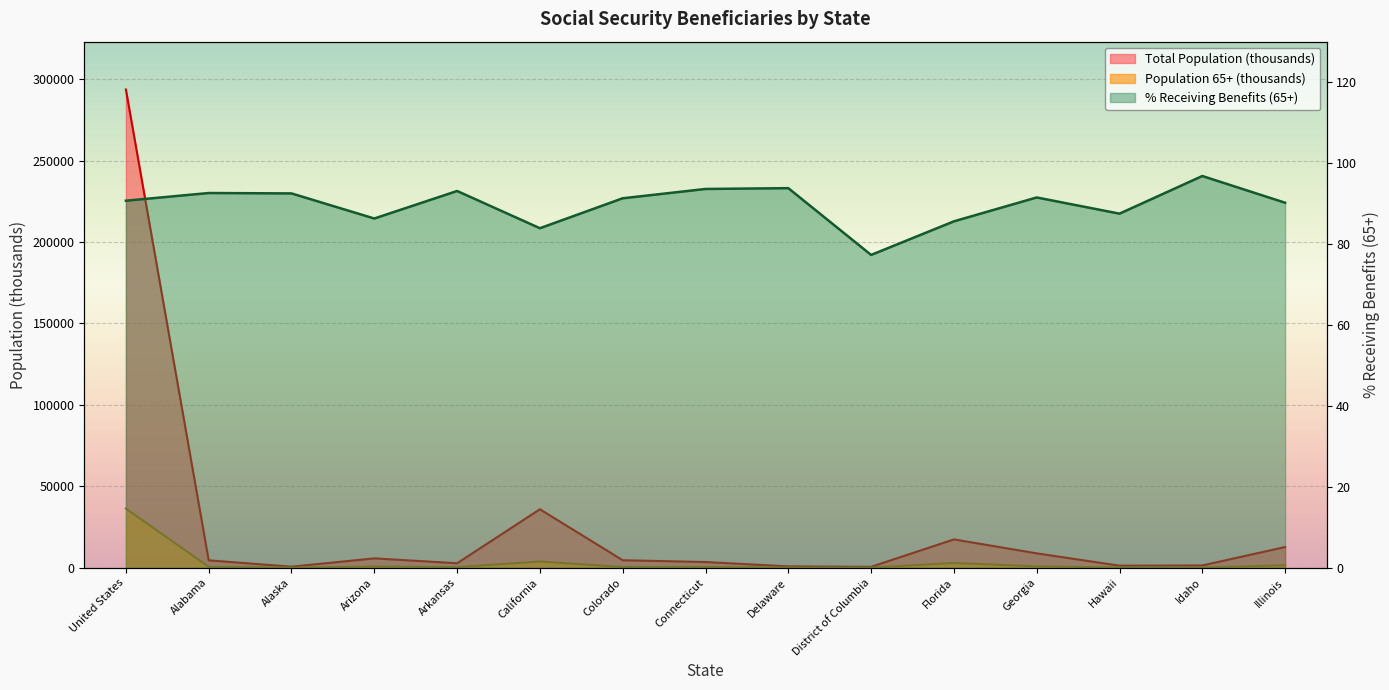

What position from the left is District of Columbia?

10